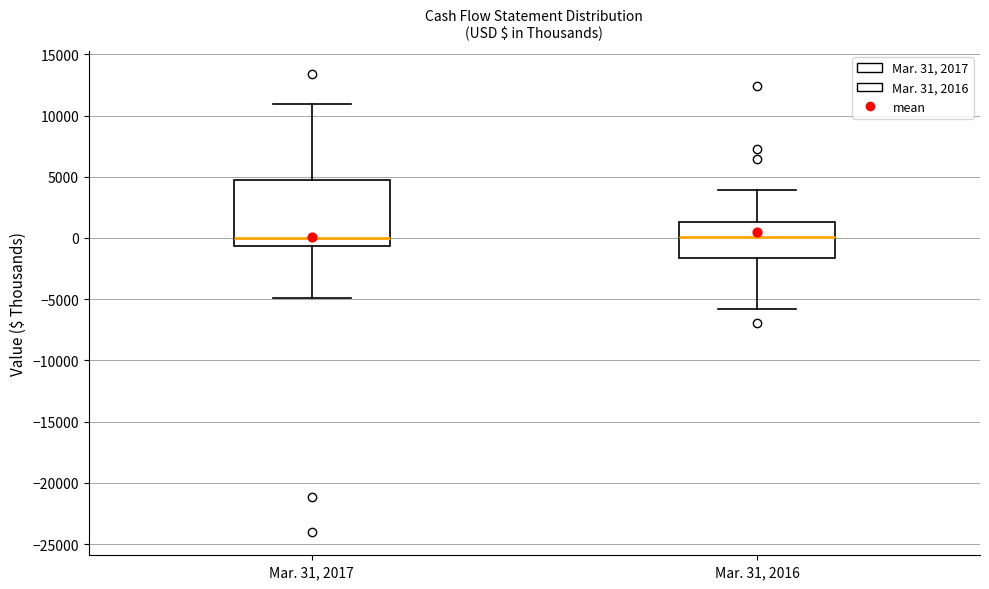

Reading left to right, transcribe this box plot: for each box, give where its median line is, the range the box spans, and where its two whiskers end, as read against the y-axis. The values are not printed on the chart, so give them approximately, as read against the axis.

Mar. 31, 2017: median 0, box -500 to 4500, whiskers -5000 to 11000
Mar. 31, 2016: median 0, box -1500 to 1500, whiskers -6000 to 4000